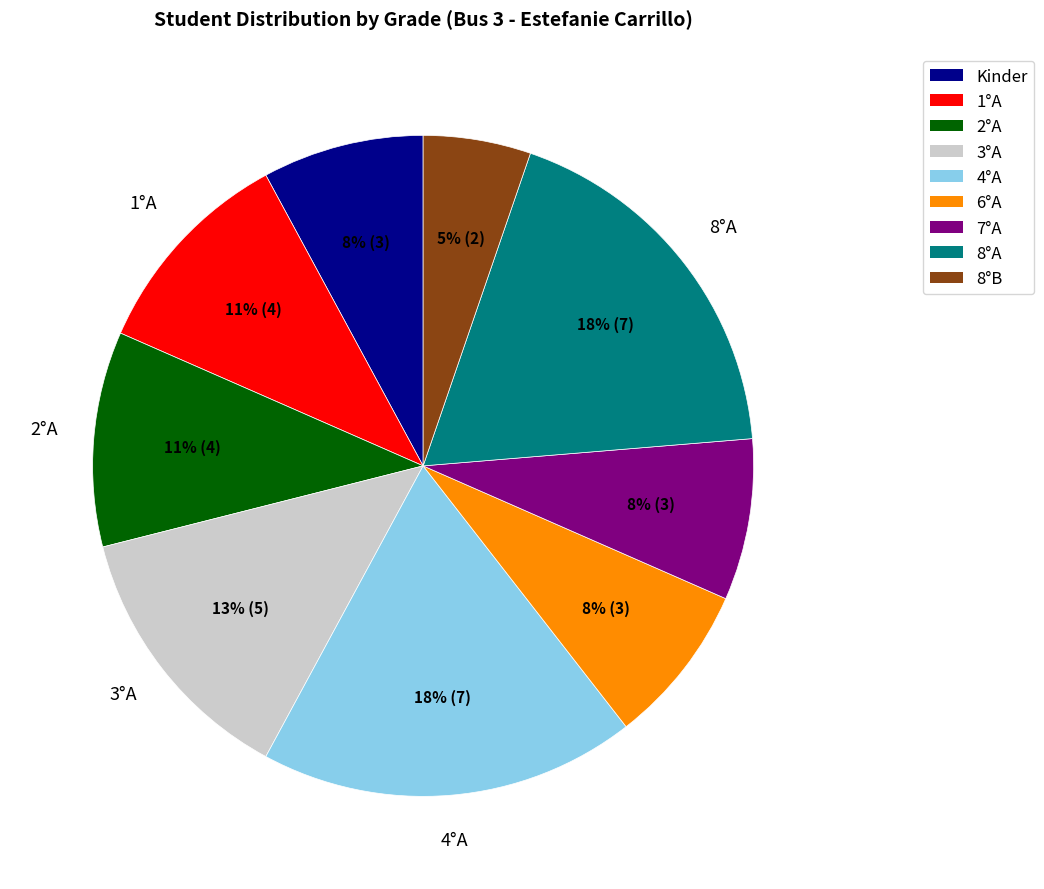

To the nearest percent, what is the average slice percentage?

11%